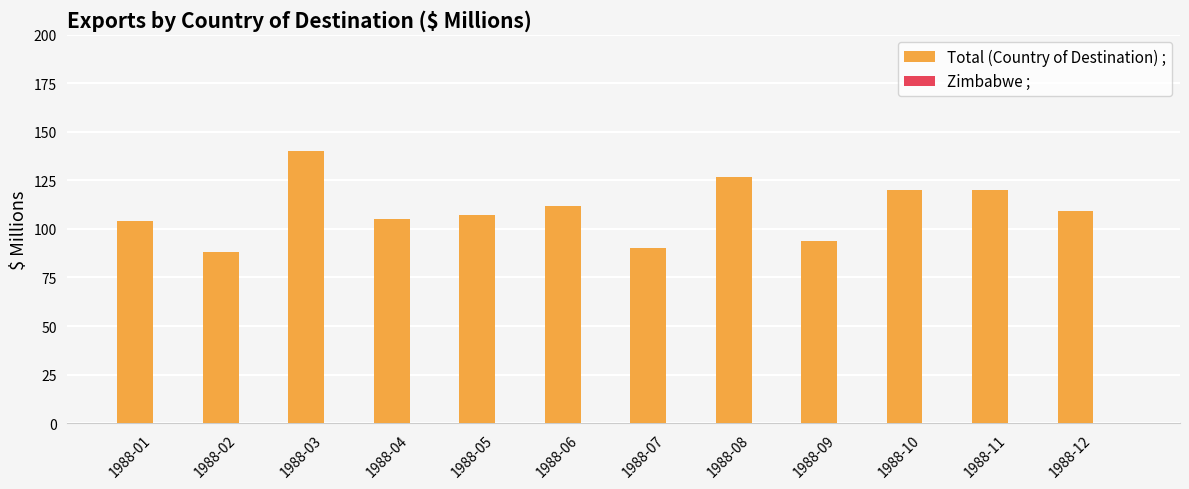

The chart shows a value of 94 at 1988-09. True or false?

True